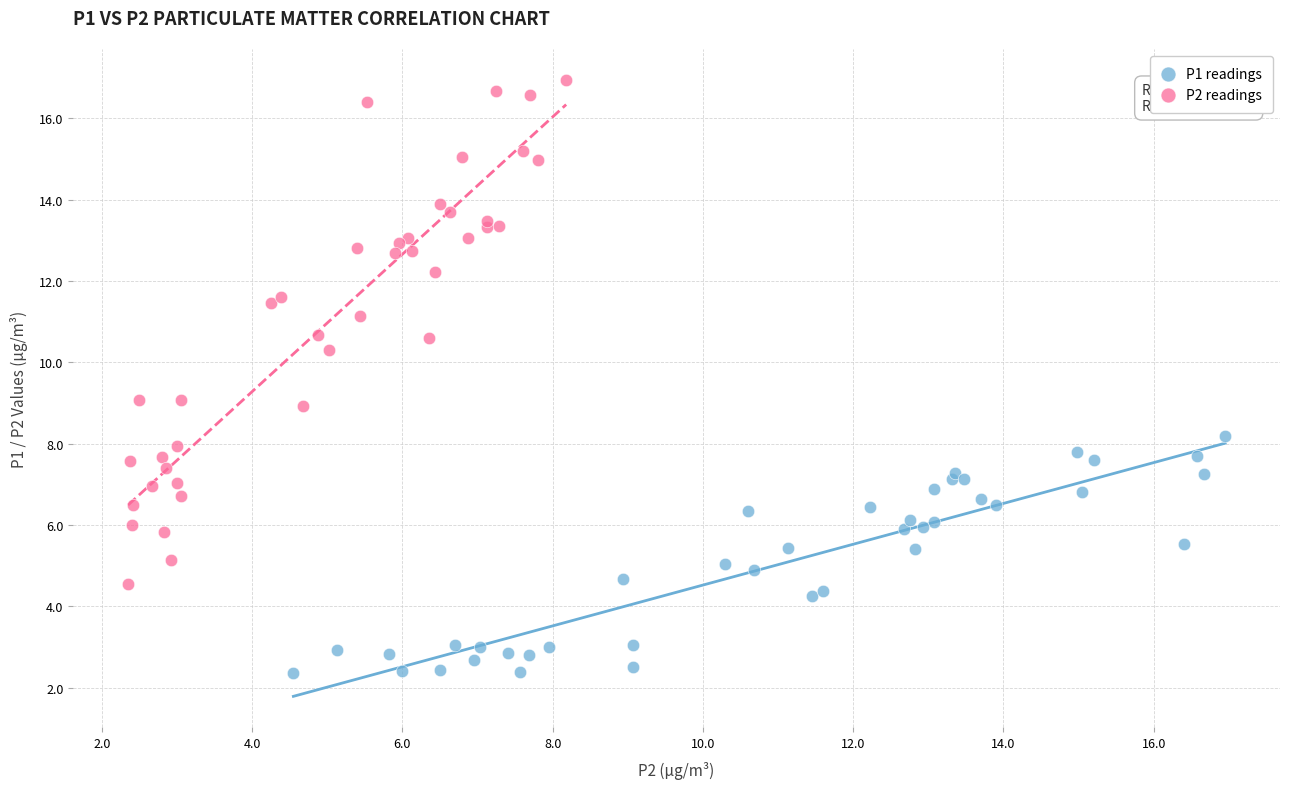

Which series has the largest Y range (max minus min)?

P2 readings